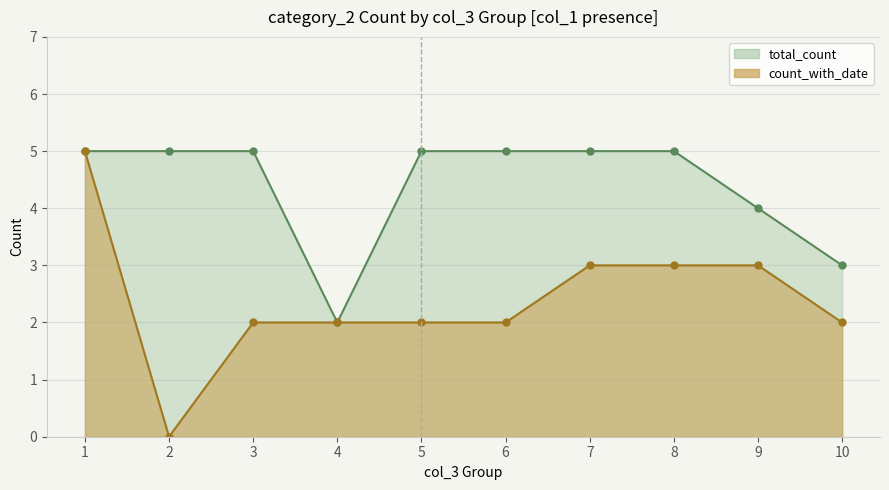

Is it true that count_with_date equals 2 at 5?

True